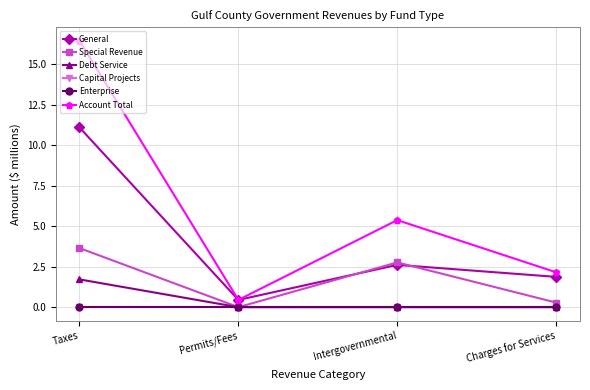

Rank the series by their maximum value, from lowest to highest.

Capital Projects, Enterprise, Debt Service, Special Revenue, General, Account Total